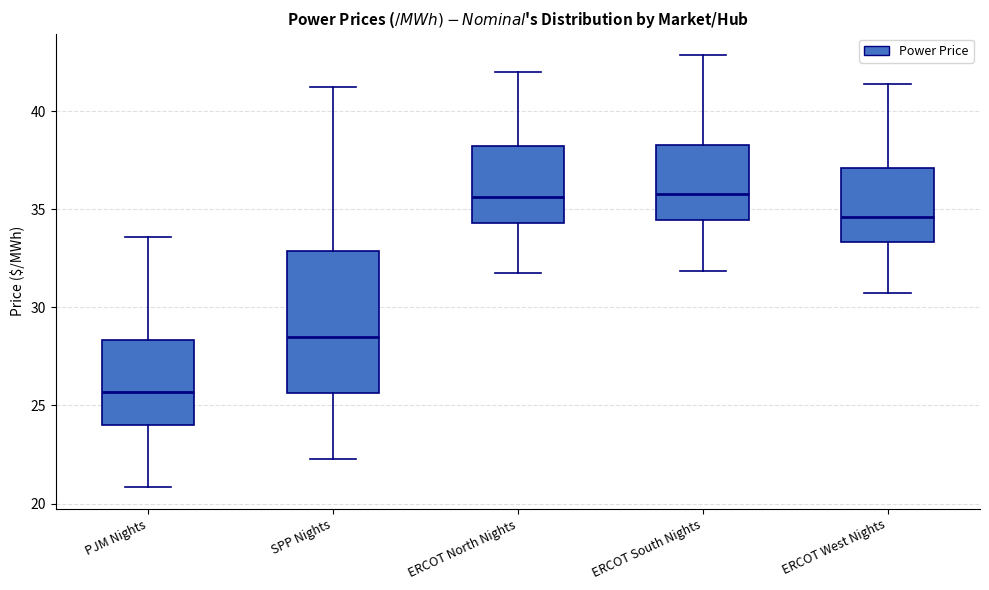

Which box is the tallest, from its lower edge to its upper edge?

SPP Nights